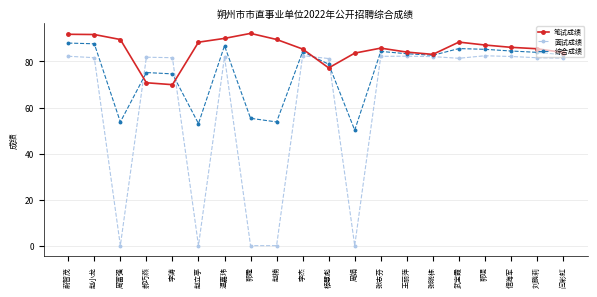

What is the sum of the 笔试成绩 values at 郭霆 and 刘鹏莉?

177.7